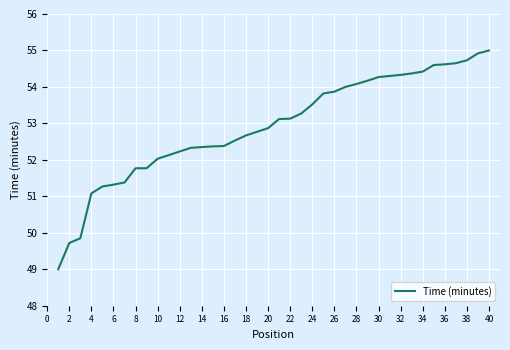

What is the smallest value displayed?

49.0